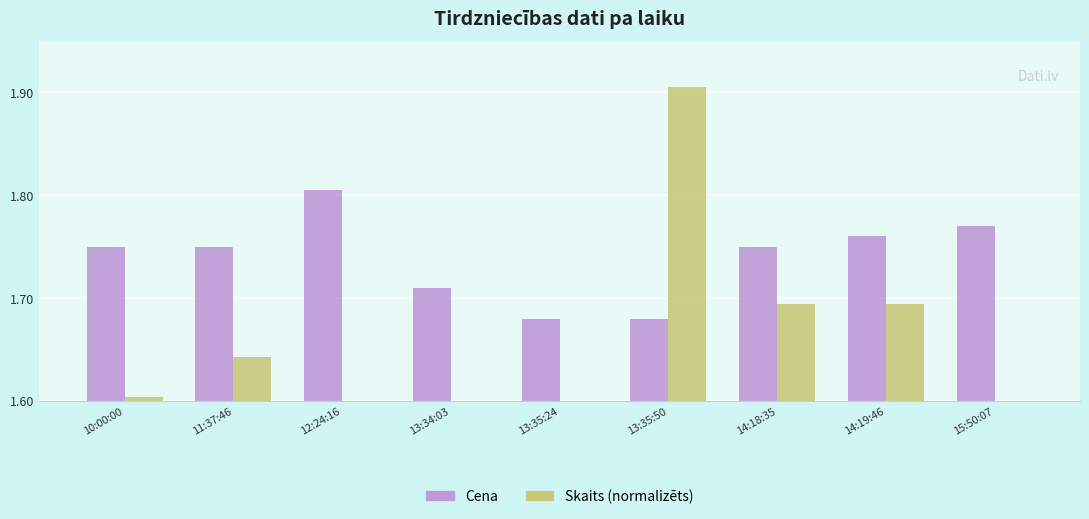

What is the difference between the Cena values at 15:50:07 and 13:35:24?

0.1